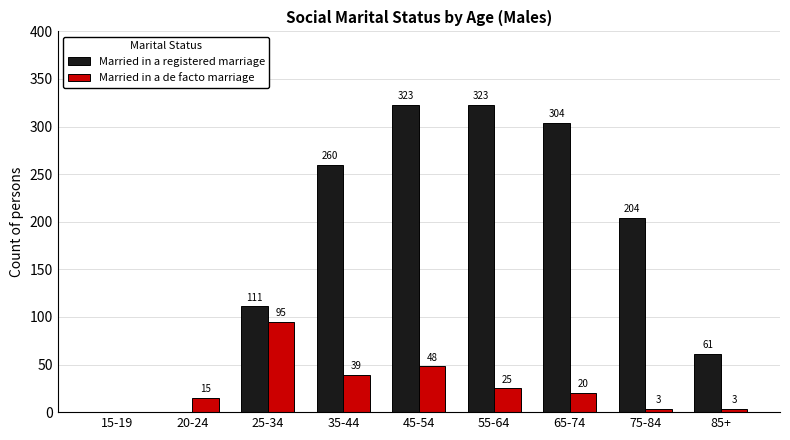

What are all the series names shown in the legend?

Married in a registered marriage, Married in a de facto marriage